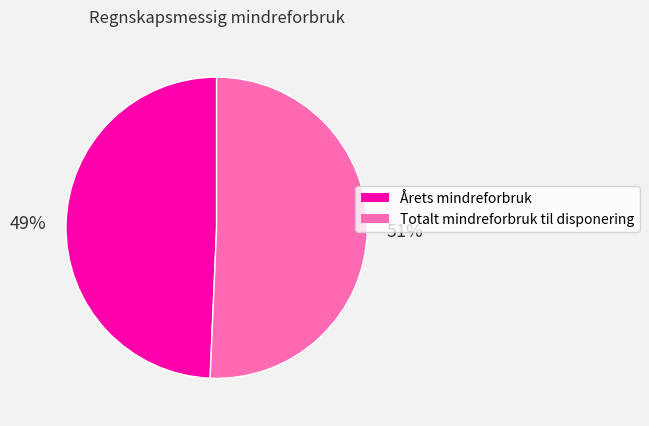

To the nearest percent, what is the average slice percentage?

50%